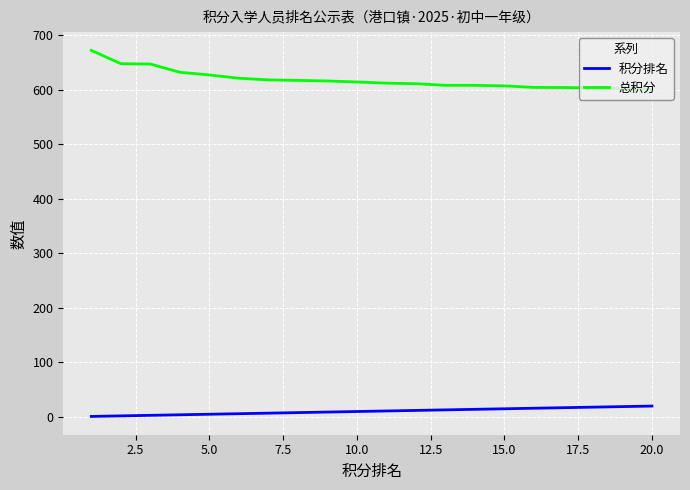

At how many categories does at least one series exceed 152?

20